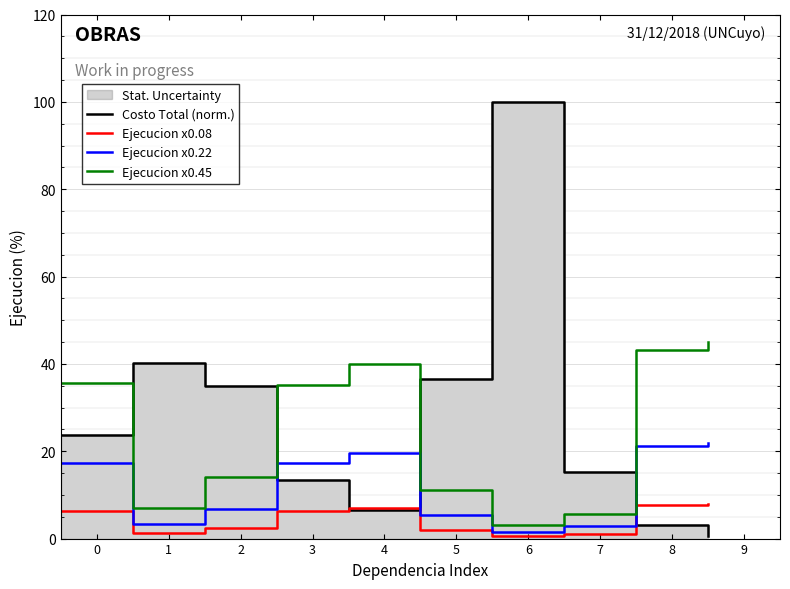

Where is Ejecucion x0.45 nearest to the value 24?

2